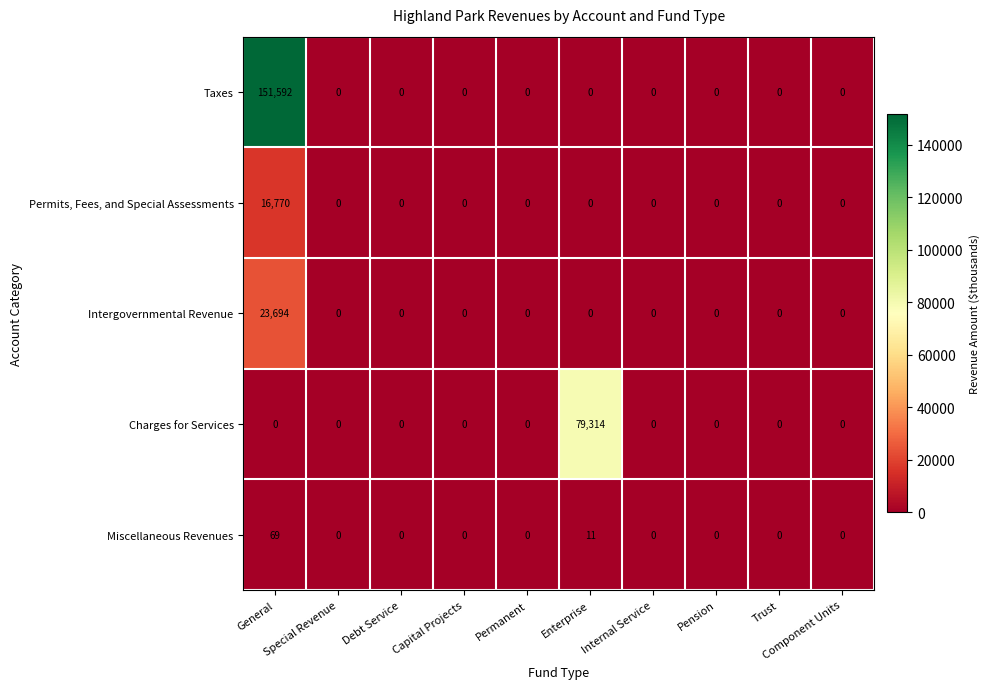

Rank the series by their maximum value, from lowest to highest.

Miscellaneous Revenues, Permits, Fees, and Special Assessments, Intergovernmental Revenue, Charges for Services, Taxes